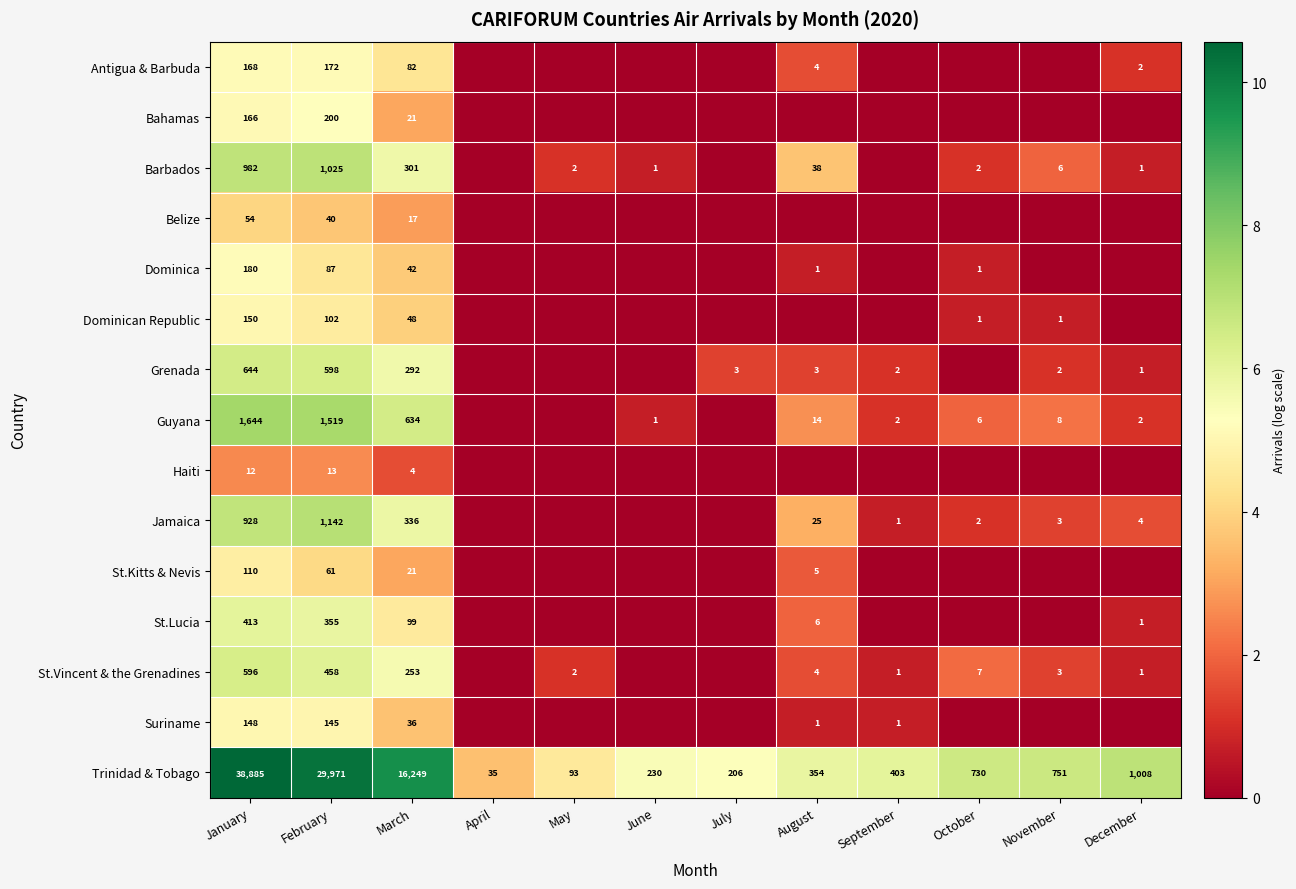

Is the value of Antigua & Barbuda at February greater than the value of Jamaica at August?

Yes